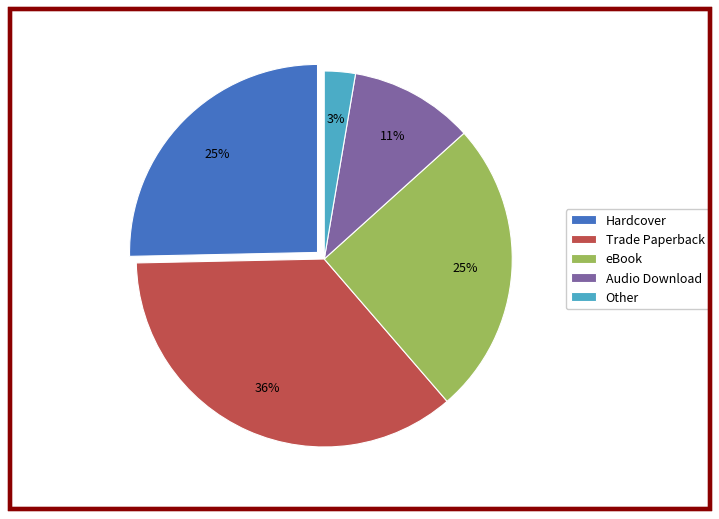

What percentage is the Other slice, to the nearest percent?

3%